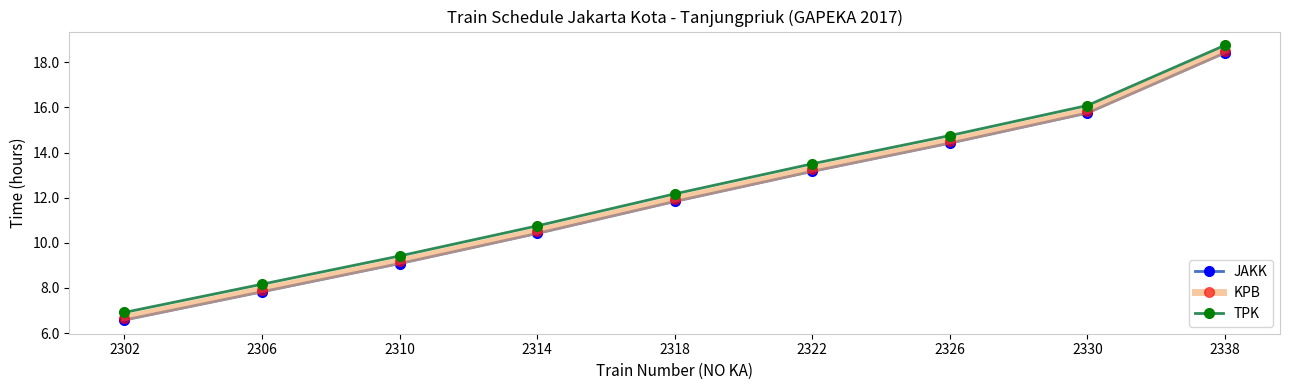

At which label does JAKK first exceed 11?

2318